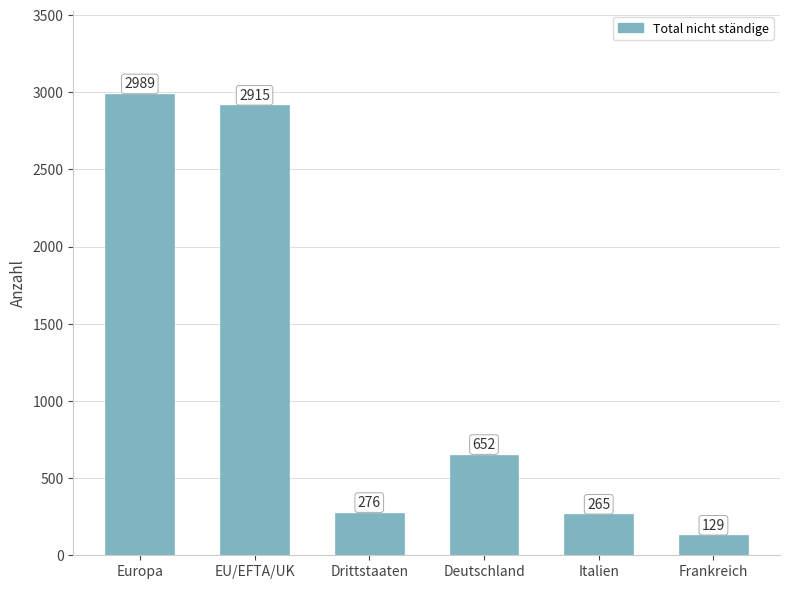

Rank the categories by value from highest to lowest.

Europa, EU/EFTA/UK, Deutschland, Drittstaaten, Italien, Frankreich